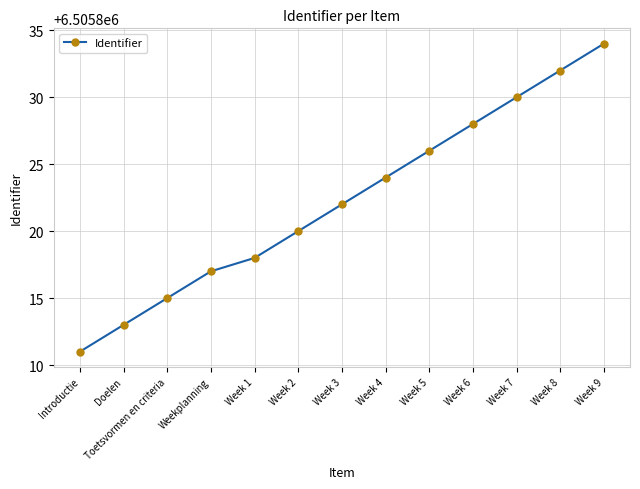

What is the ratio of the value at Weekplanning to the value at Doelen?

1.0